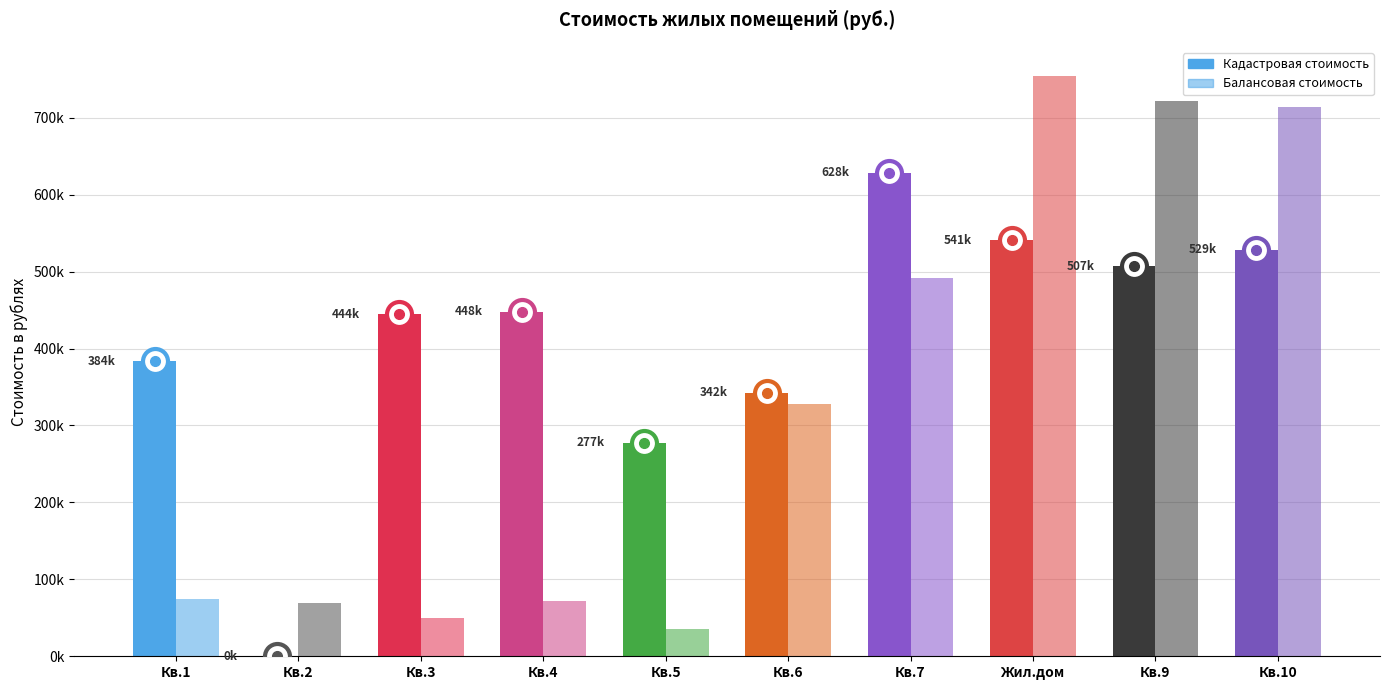

What position from the left is Кв.3?

3